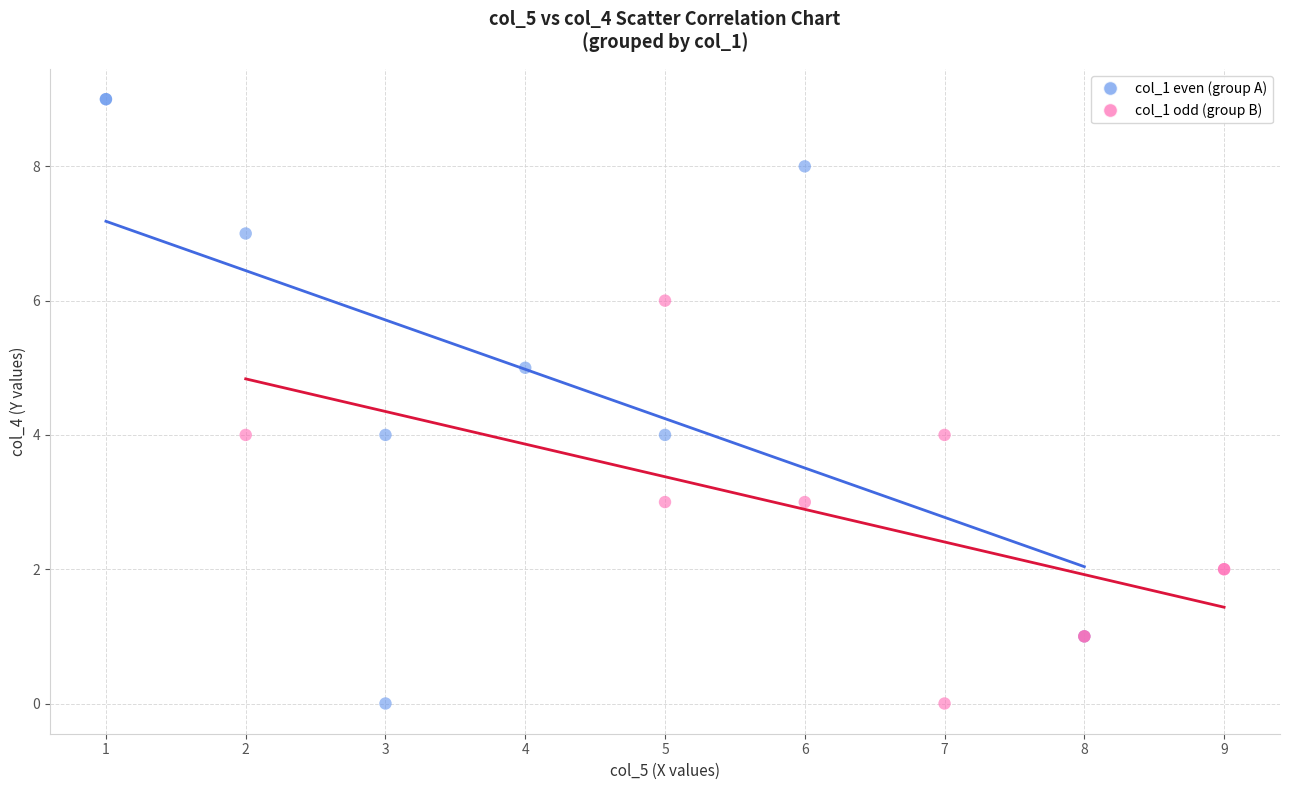

Which series has the widest spread of Y values?

col_1 even (group A)